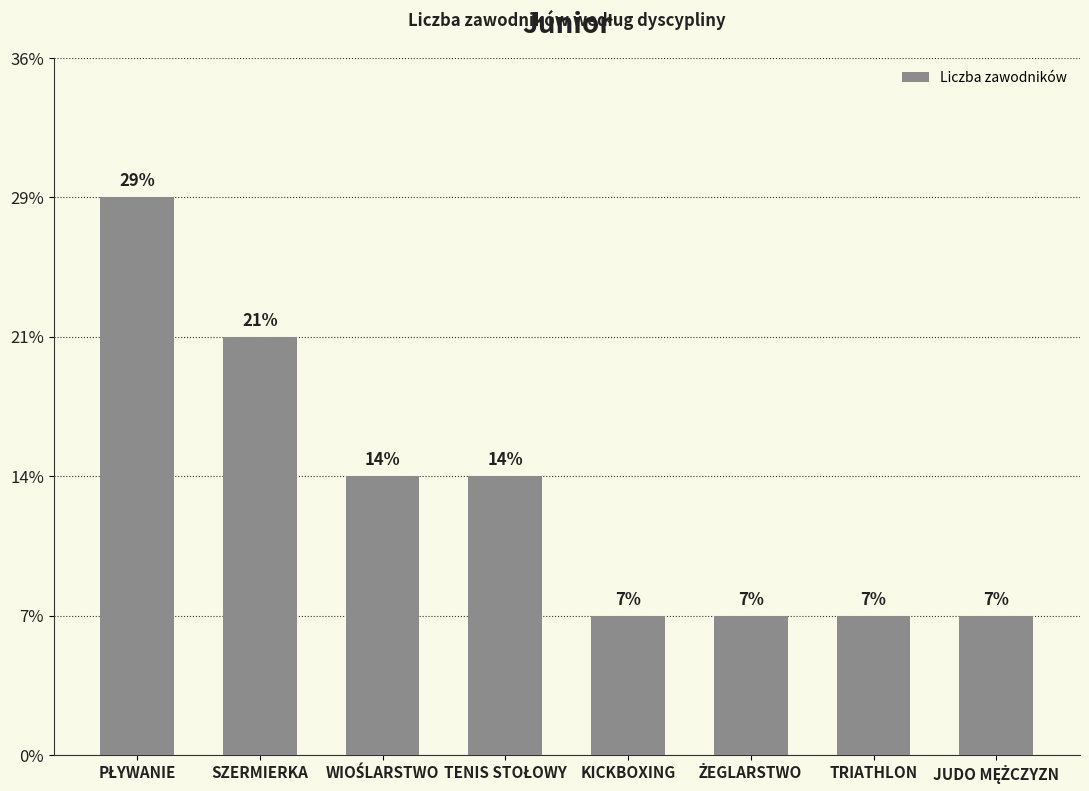

List the labels in order of value, smallest first.

KICKBOXING, ŻEGLARSTWO, TRIATHLON, JUDO MĘŻCZYZN, WIOŚLARSTWO, TENIS STOŁOWY, SZERMIERKA, PŁYWANIE